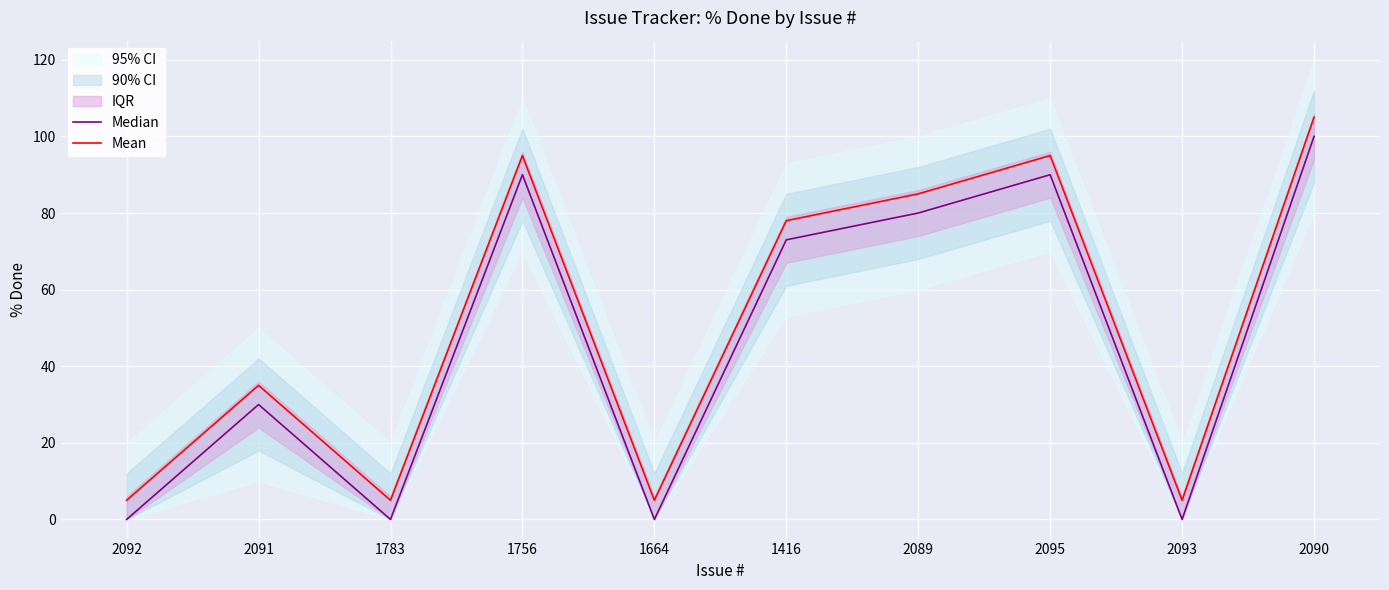

How many interior local valleys does the Median series have?

3